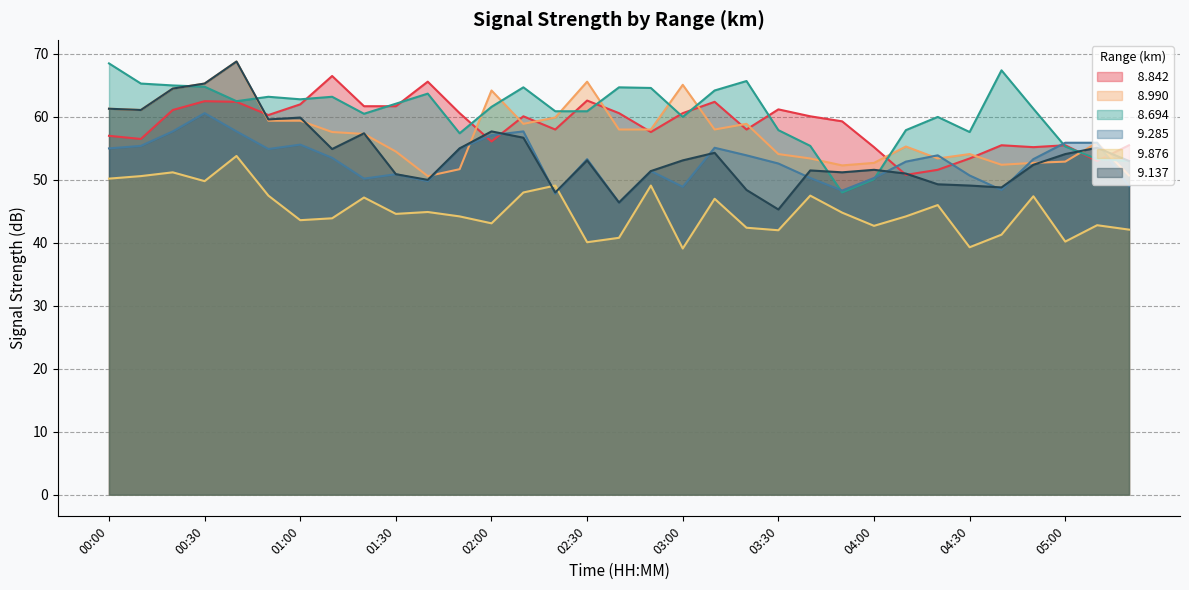

Rank the series at 04:30 from lowest to highest value.

  9.876,   9.137,   9.285,   8.842,   8.990,   8.694